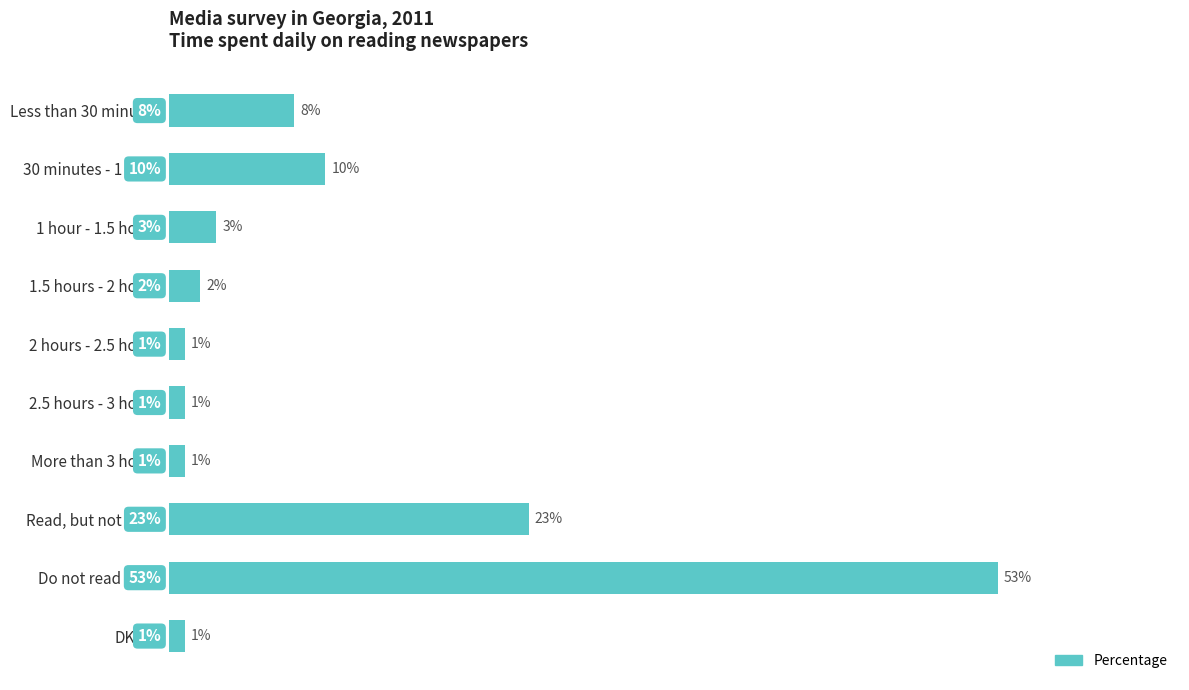

Which has a higher value, Do not read at all or 2.5 hours - 3 hours?

Do not read at all